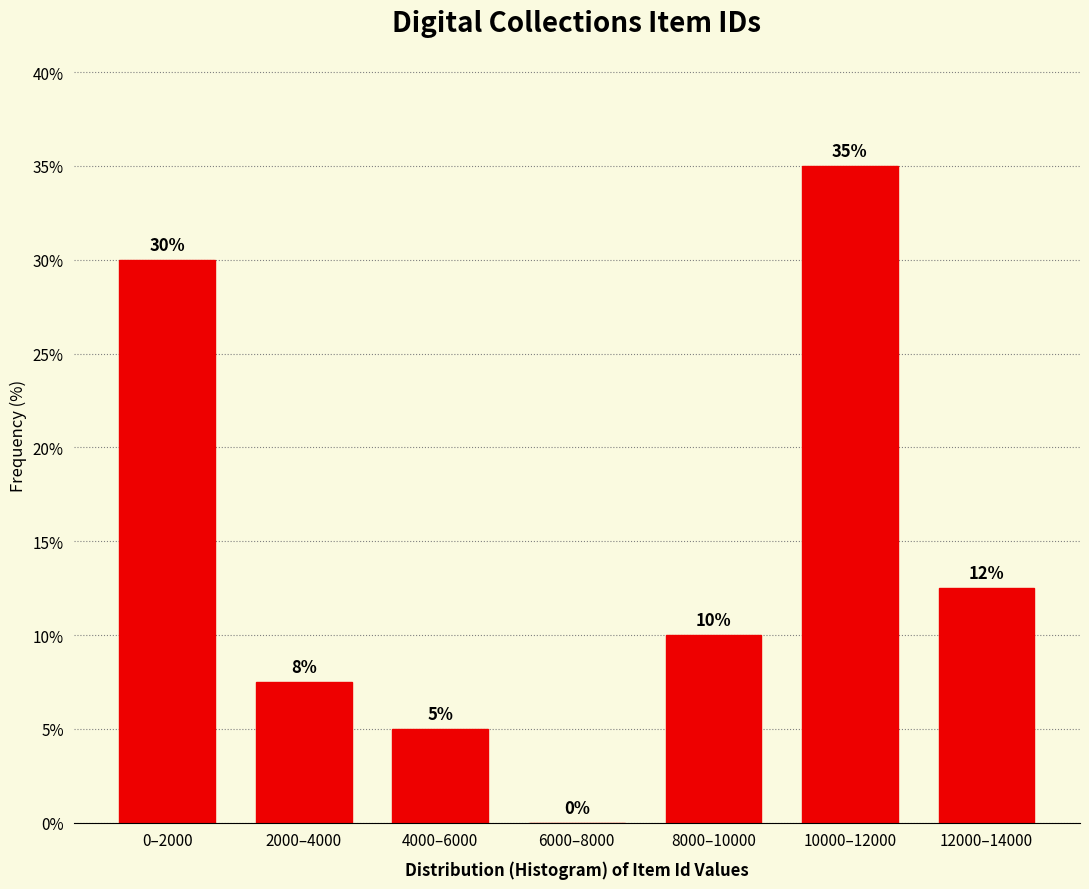

What is the change in value from 0–2000 to 4000–6000?

-25.0